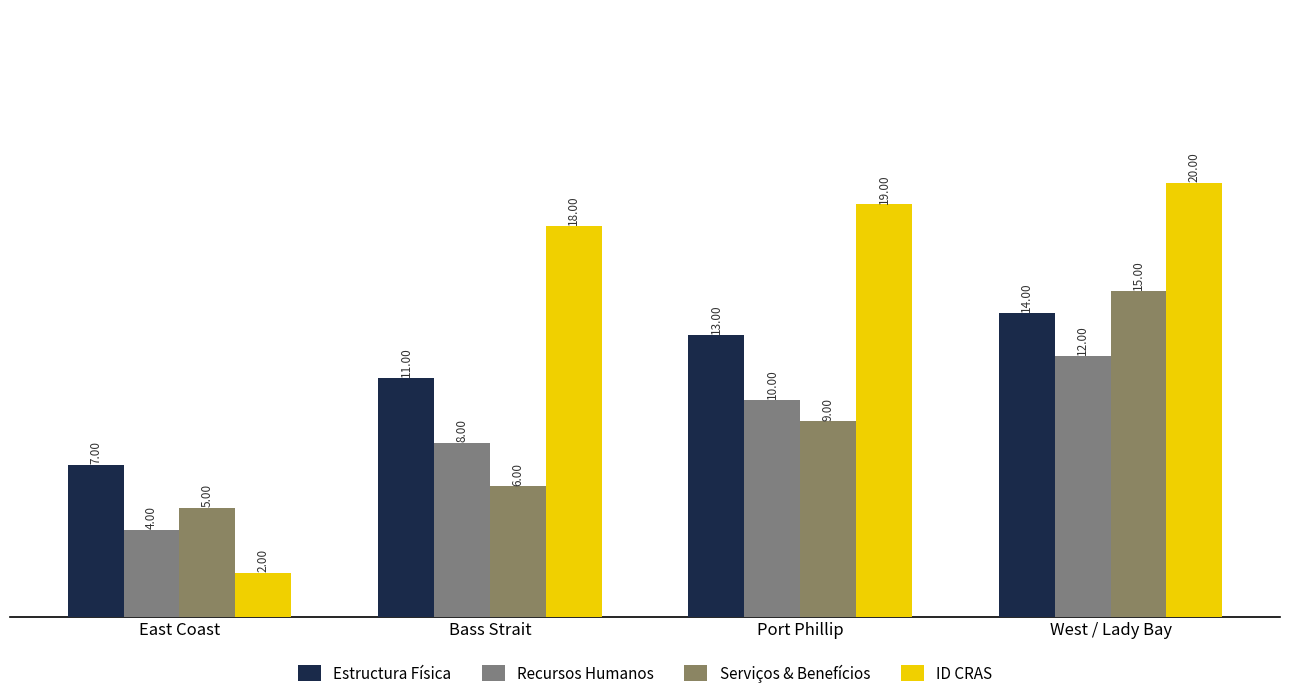

How many values in the Serviços & Benefícios series are below 9?

2